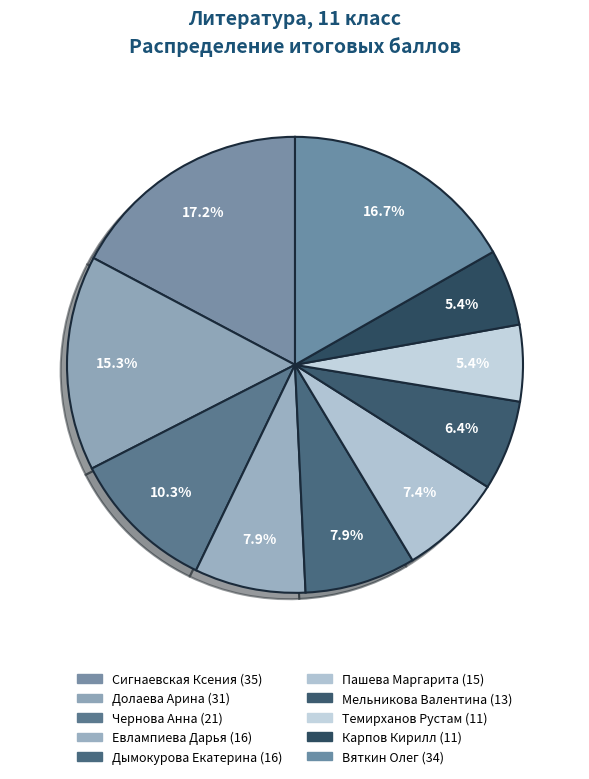

Which has a higher value, Вяткин Олег or Чернова Анна?

Вяткин Олег